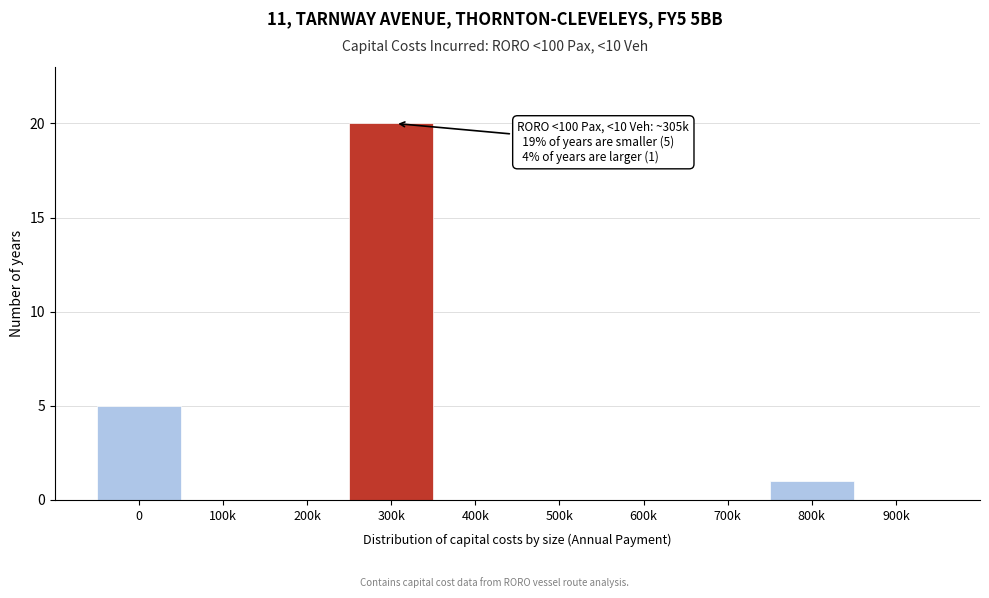

Reading left to right, transcribe all the data shown in this chart.

0=5	100k=0	200k=0	300k=20	400k=0	500k=0	600k=0	700k=0	800k=1	900k=0